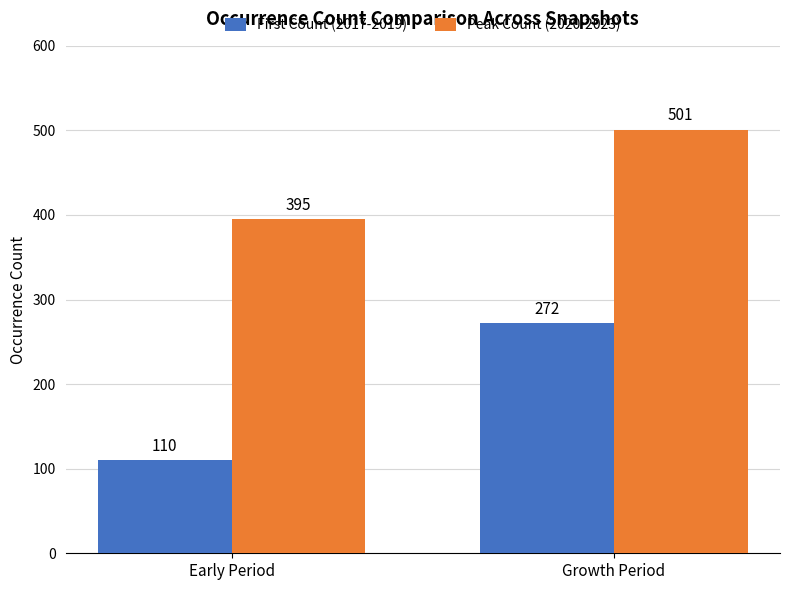

Is it true that First Count (2017-2019) equals 272 at Growth Period?

True